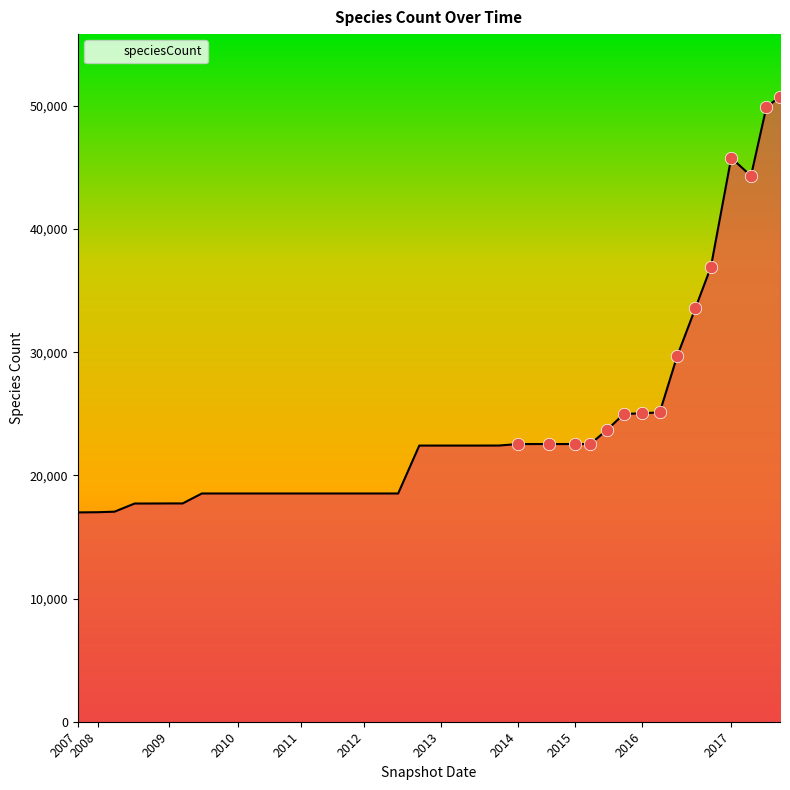

What is the smallest value displayed?

16994